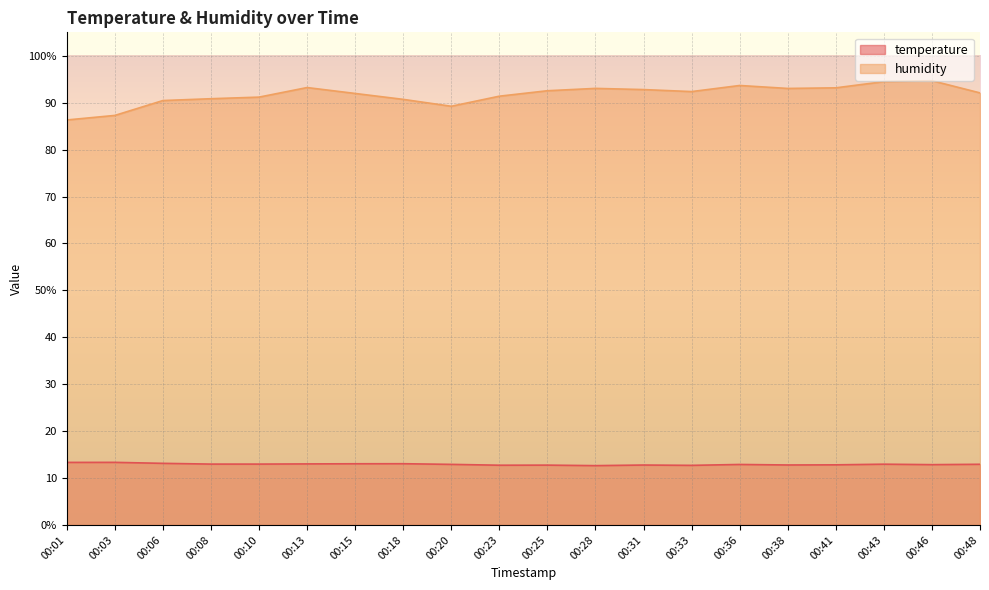

Which label corresponds to the largest value in the chart?

00:46